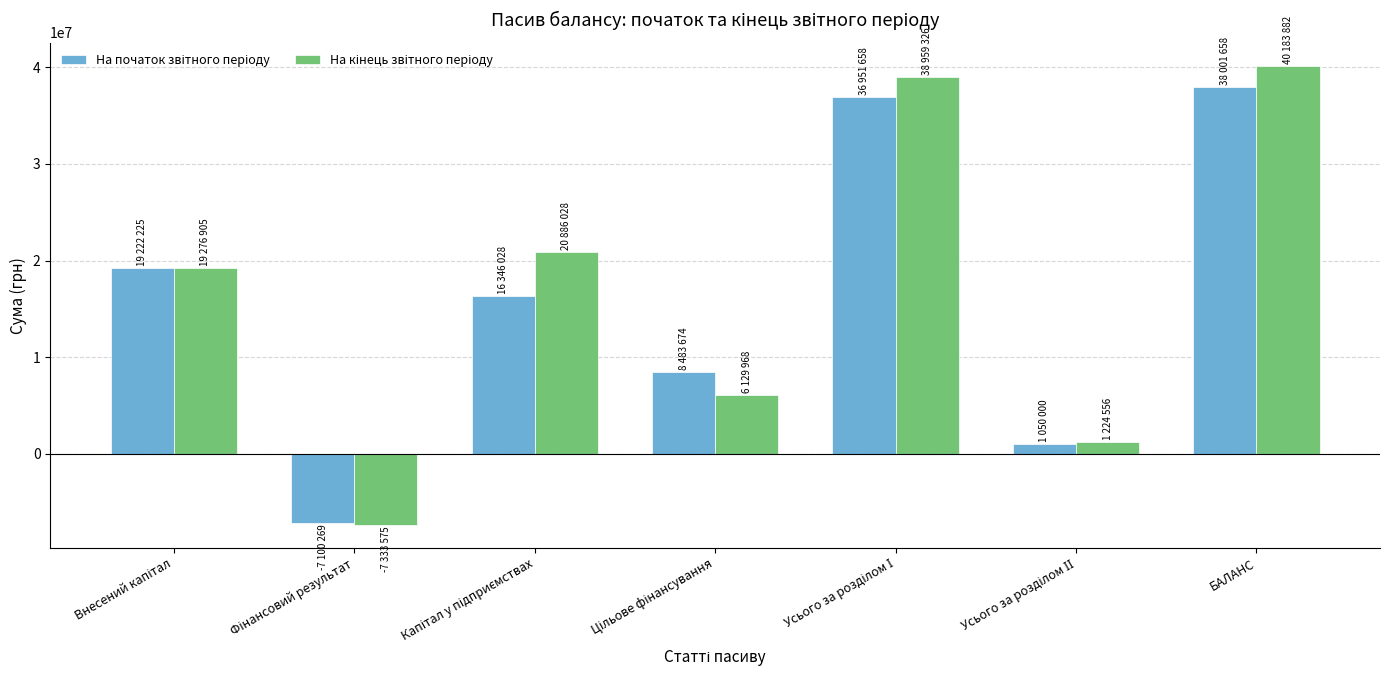

What is the minimum value shown in the chart?

-7333575